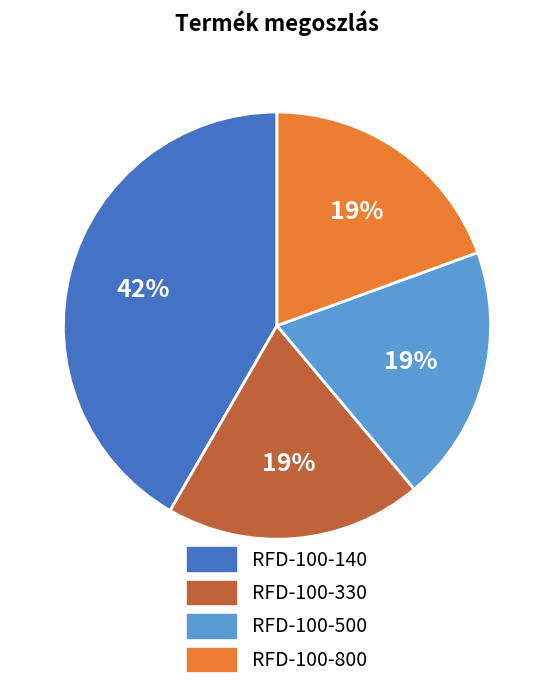

What percentage is the RFD-100-800 slice, to the nearest percent?

19%